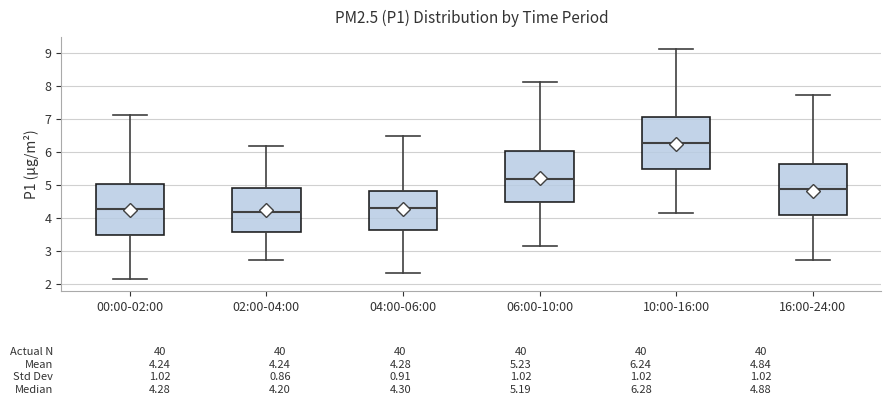

Which box has the highest median line?

10:00-16:00